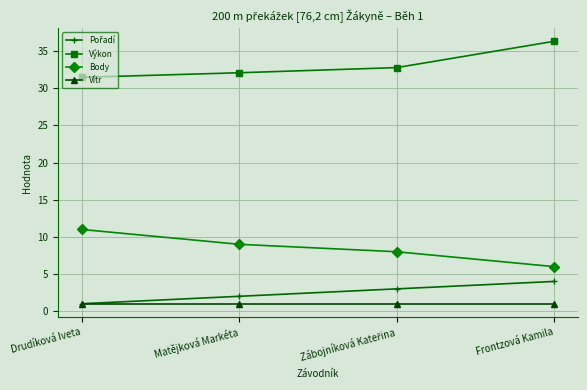

Which series has the largest total across all categories?

Výkon